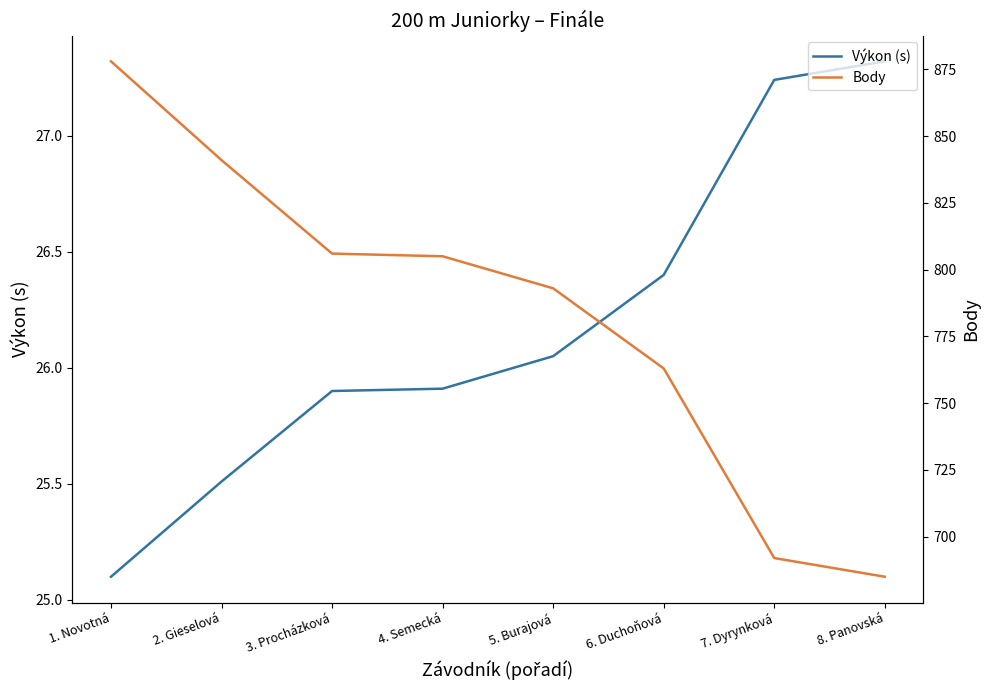

True or false: Body and Výkon (s) cross at least once.

False